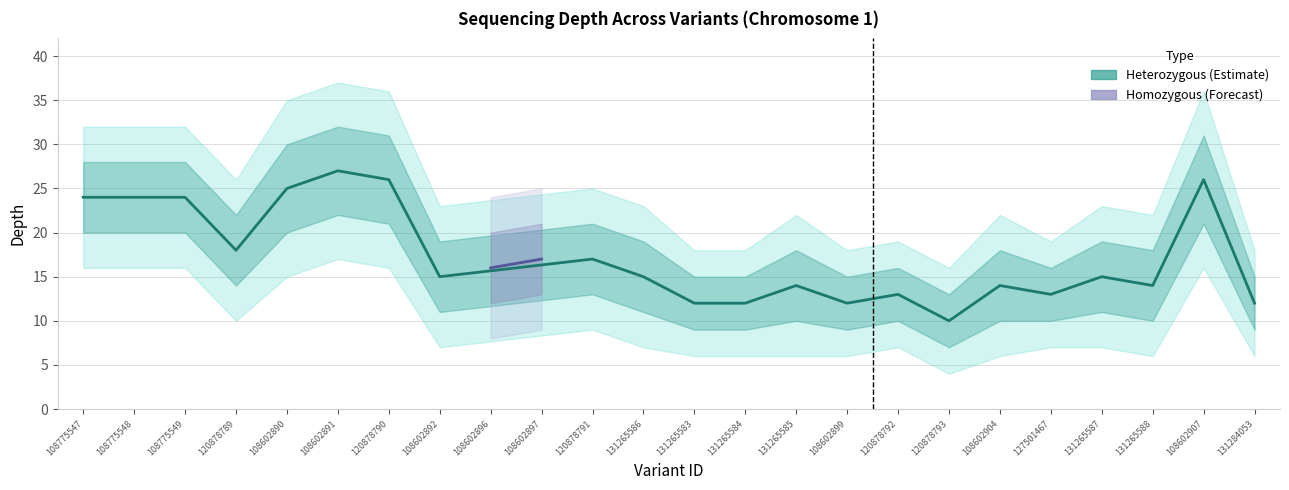

Which category has the highest value in the depth series?

108602891